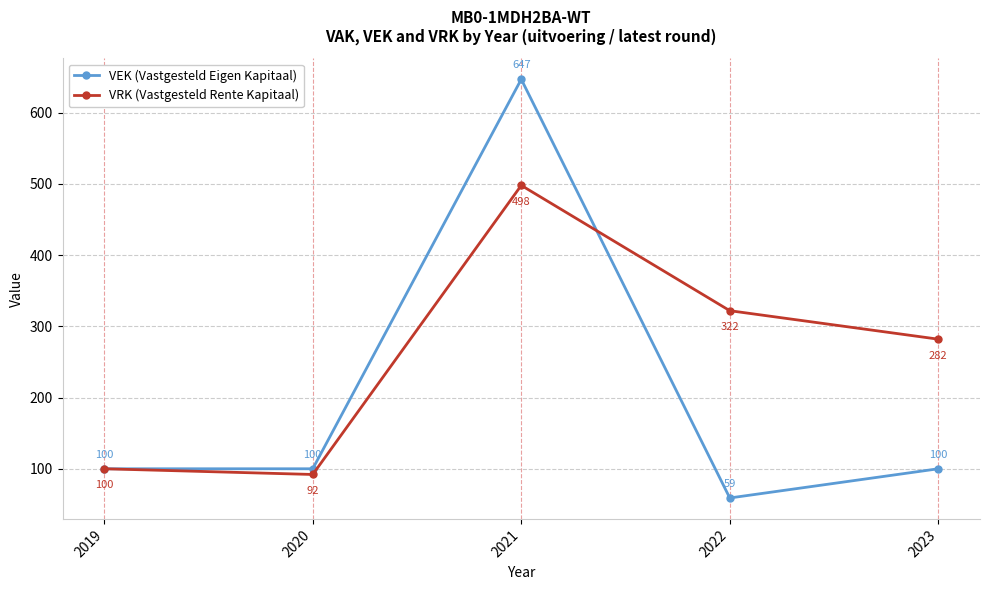

What is the difference between the VRK (Vastgesteld Rente Kapitaal) values at 2021 and 2022?

176